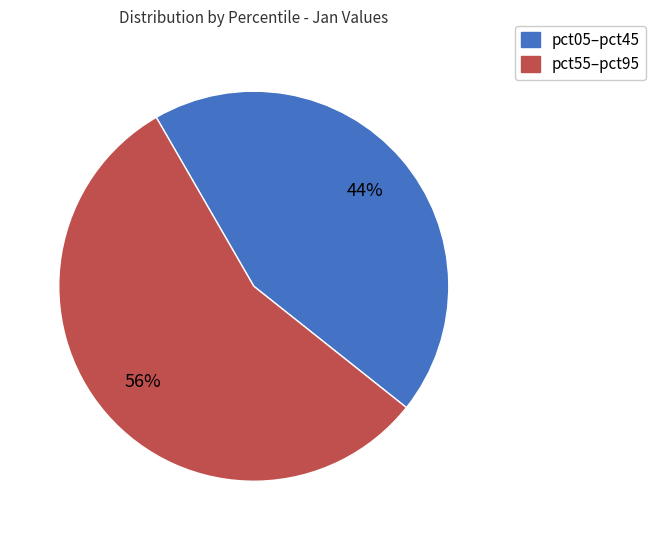

To the nearest percent, what is the average slice percentage?

50%